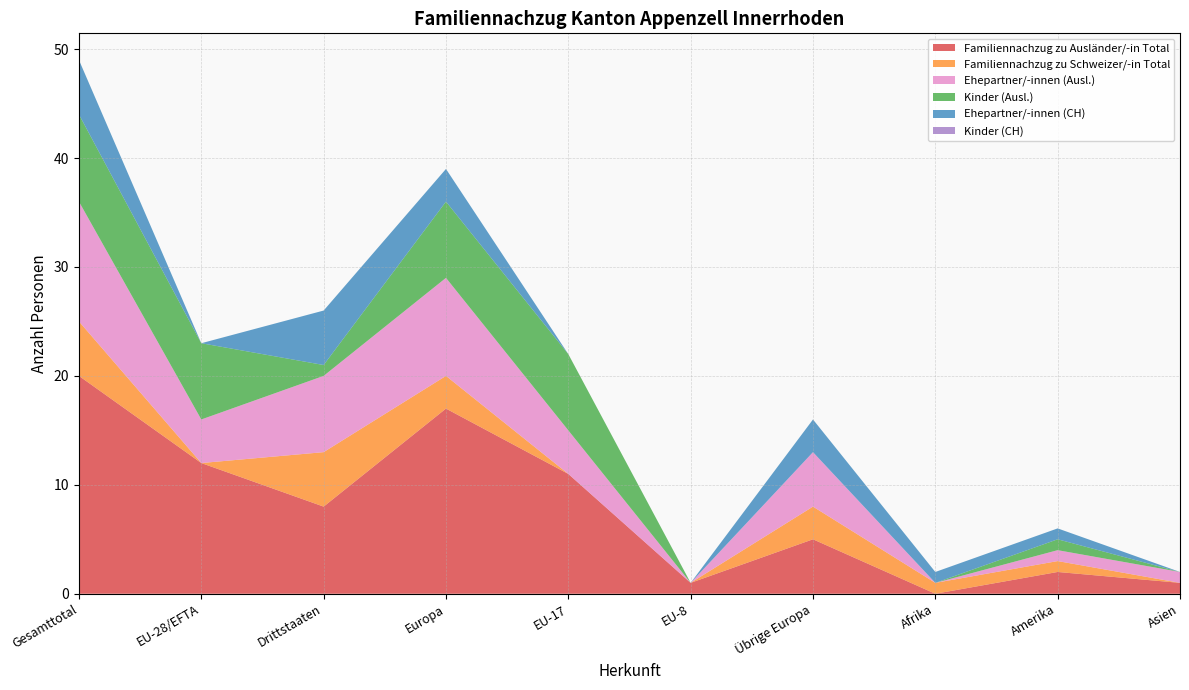

Reading left to right, what are all the values shown in this chart?

Familiennachzug zu Ausländer/-in Total: 20	12	8	17	11	1	5	0	2	1
Familiennachzug zu Schweizer/-in Total: 5	0	5	3	0	0	3	1	1	0
Ehepartner/-innen (Ausl.): 11	4	7	9	4	0	5	0	1	1
Kinder (Ausl.): 8	7	1	7	7	0	0	0	1	0
Ehepartner/-innen (CH): 5	0	5	3	0	0	3	1	1	0
Kinder (CH): 0	0	0	0	0	0	0	0	0	0